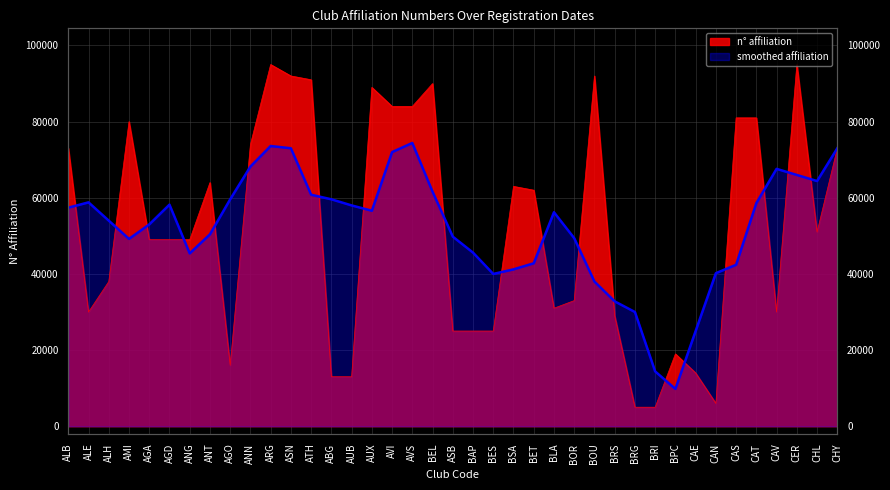

At which label does the data first exceed 49004?

ALB